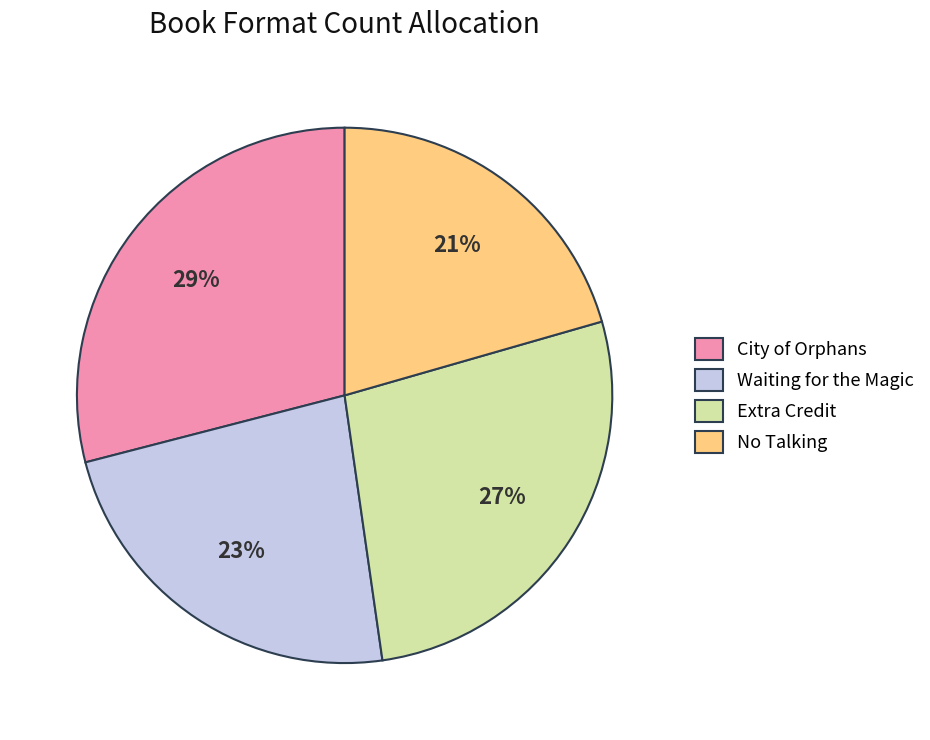

To the nearest percent, what is the difference between the Extra Credit and Waiting for the Magic slice percentages?

4%